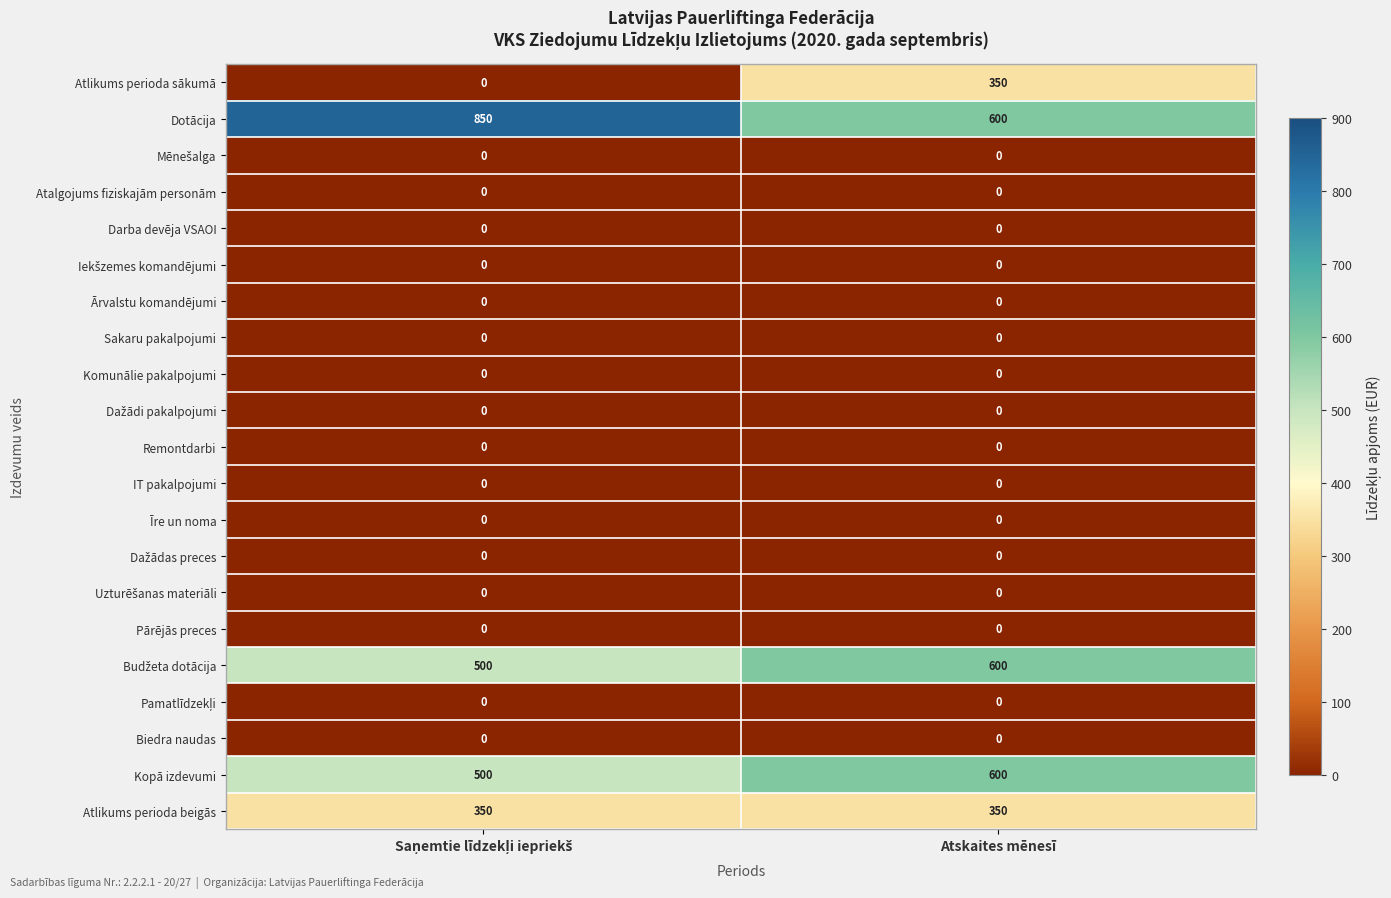

What is the difference between the highest and lowest values at Atskaites mēnesī?

600